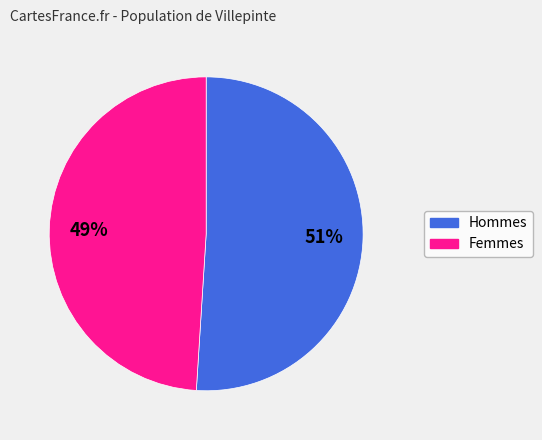

Rank the categories by value from lowest to highest.

Femmes, Hommes